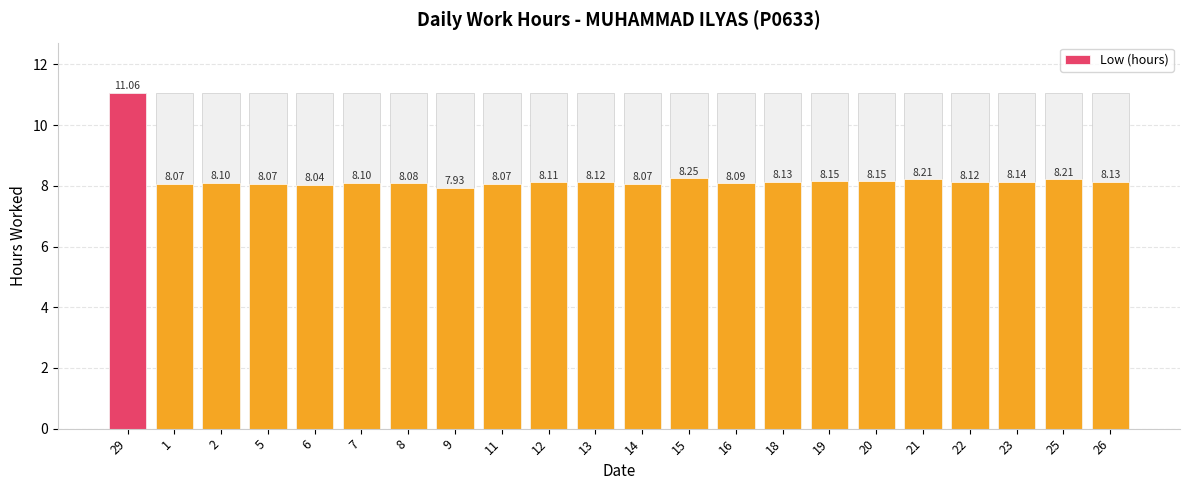

Reading left to right, what are all the values shown in this chart?

29=11.1	1=8.1	2=8.1	5=8.1	6=8.0	7=8.1	8=8.1	9=7.9	11=8.1	12=8.1	13=8.1	14=8.1	15=8.2	16=8.1	18=8.1	19=8.2	20=8.2	21=8.2	22=8.1	23=8.1	25=8.2	26=8.1